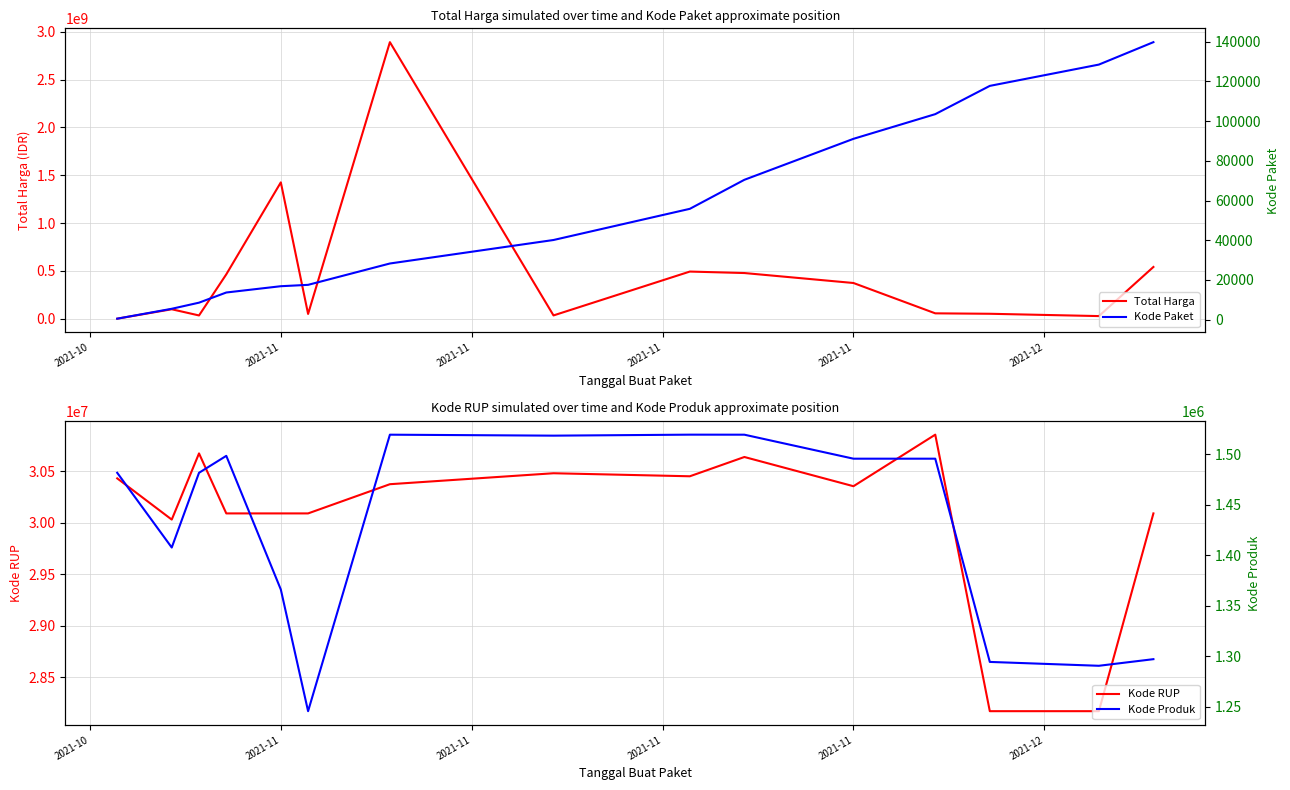

Is this an area chart (filled region under the line)?

No